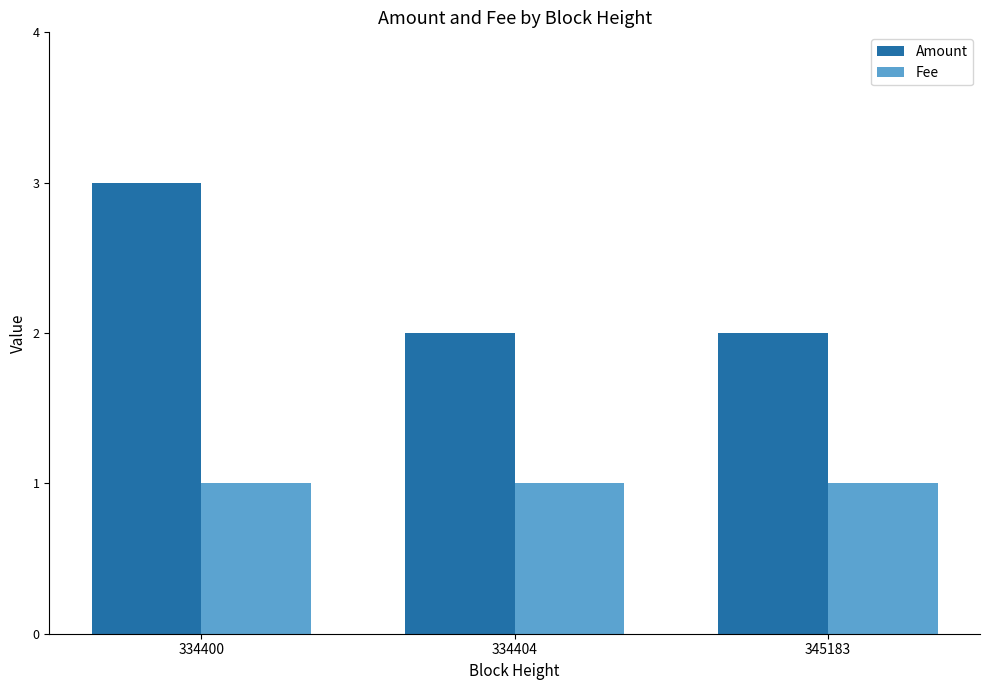

Is it true that Fee equals 1.6 at 334404?

False